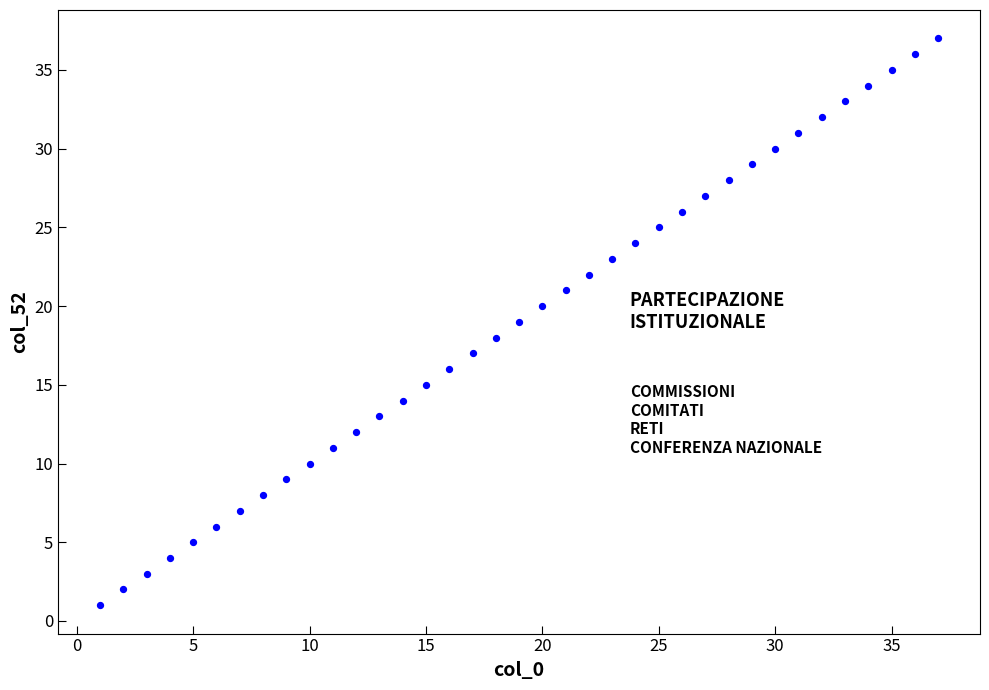

What is the range of X values (max minus min)?

36